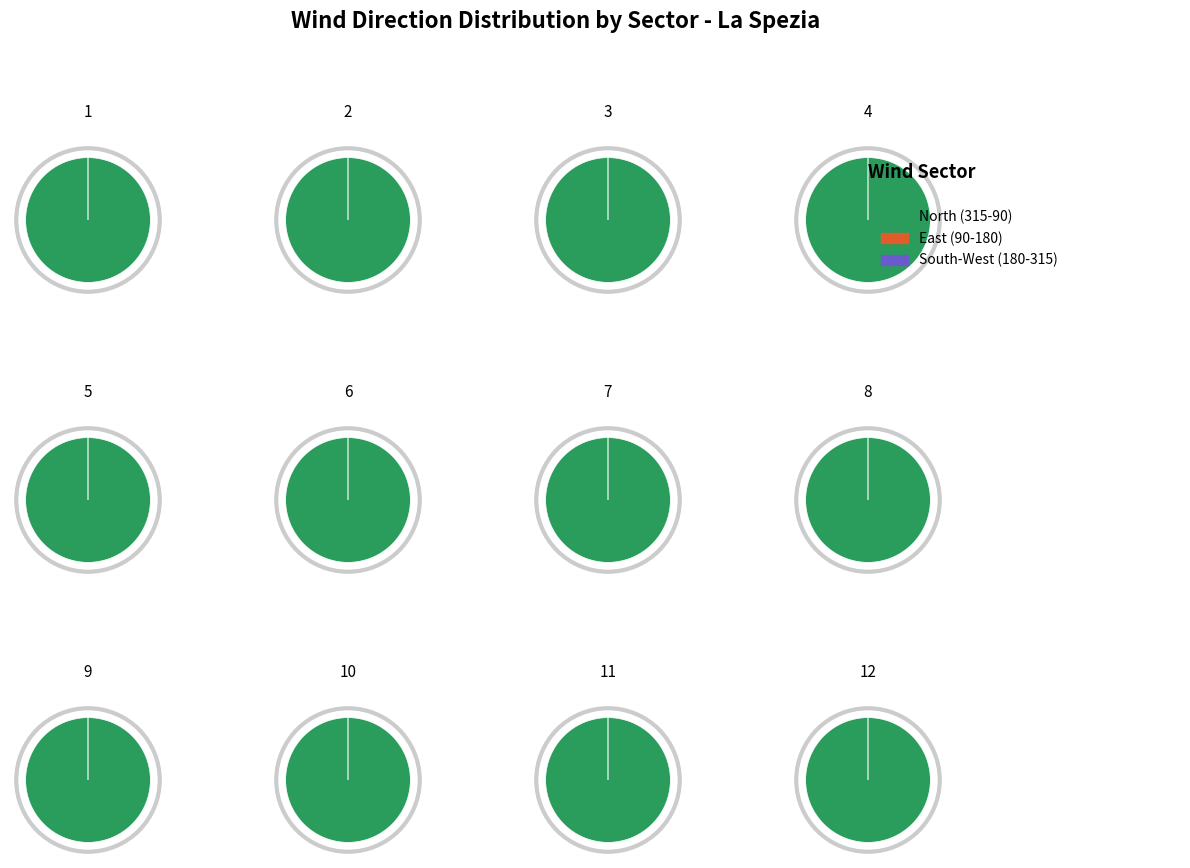

Is 32 the majority of the pie?

No